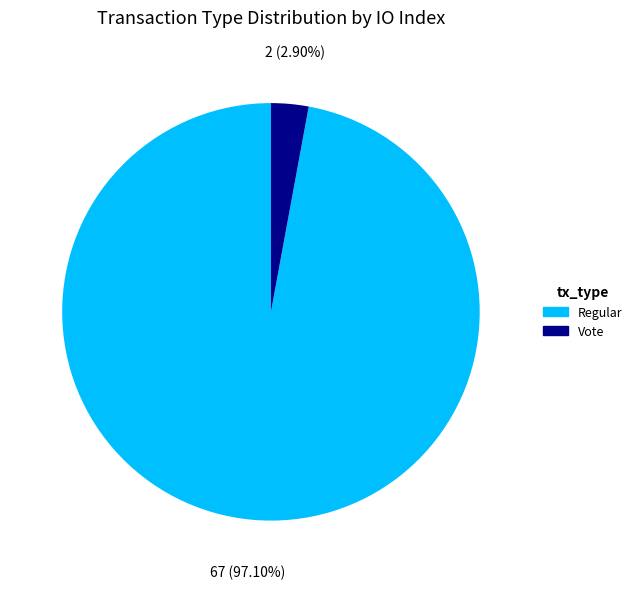

What is the largest slice in the pie chart?

Regular